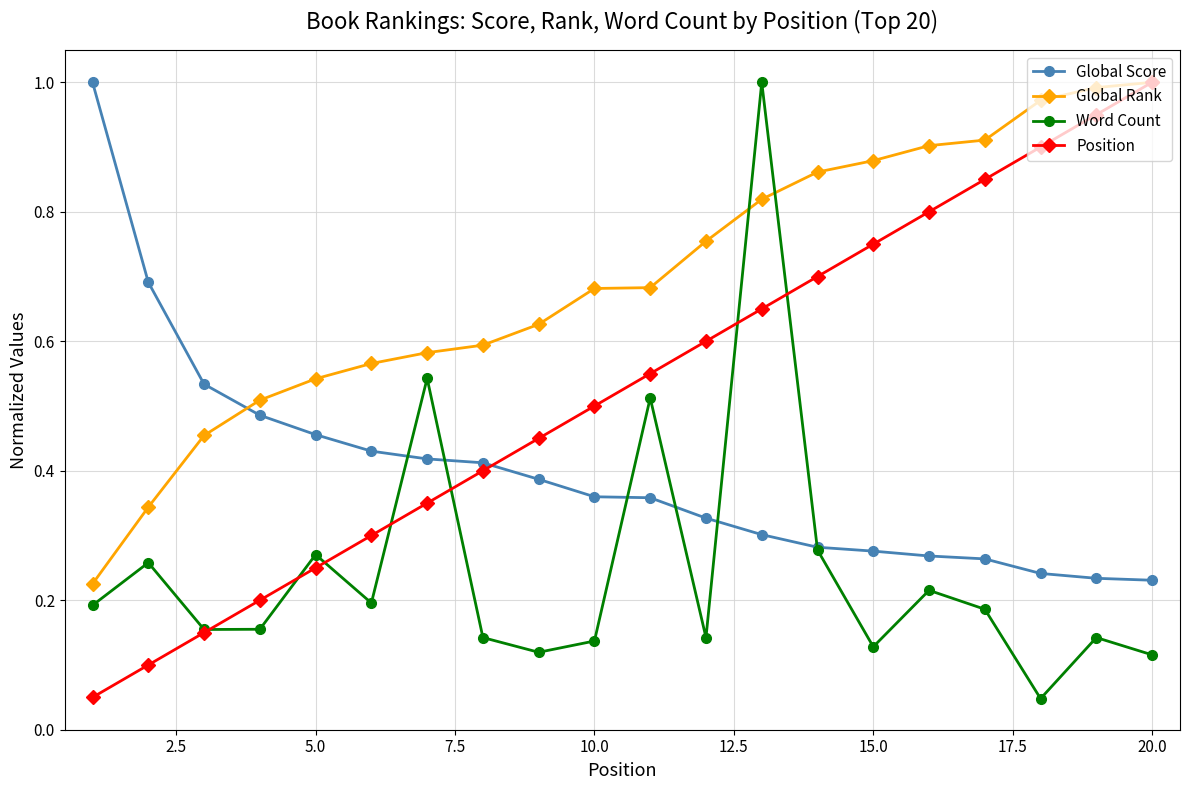

True or false: Position has more than 1 interior local peaks.

False